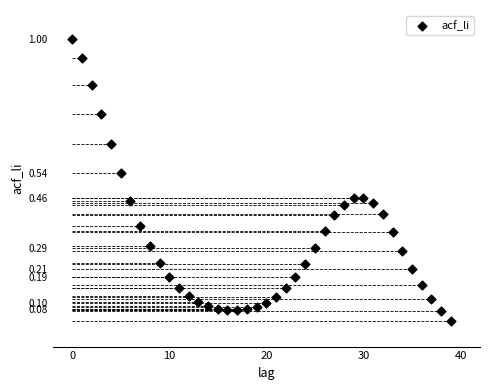

How many points are shown in the scatter plot?

40